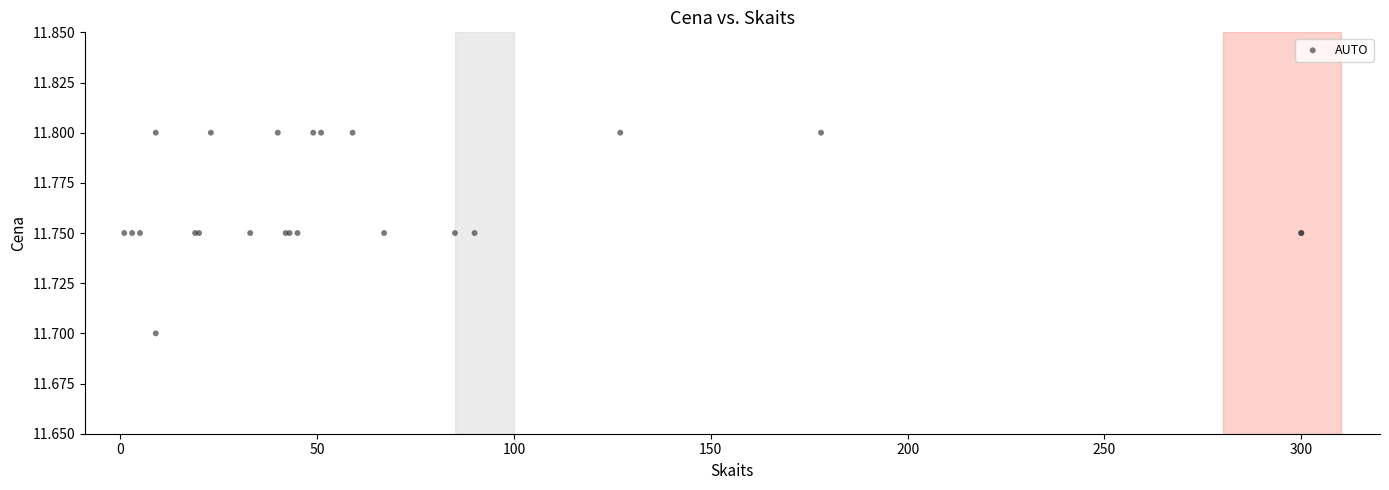

What Y value in the scatter plot is closest to 11?

11.7